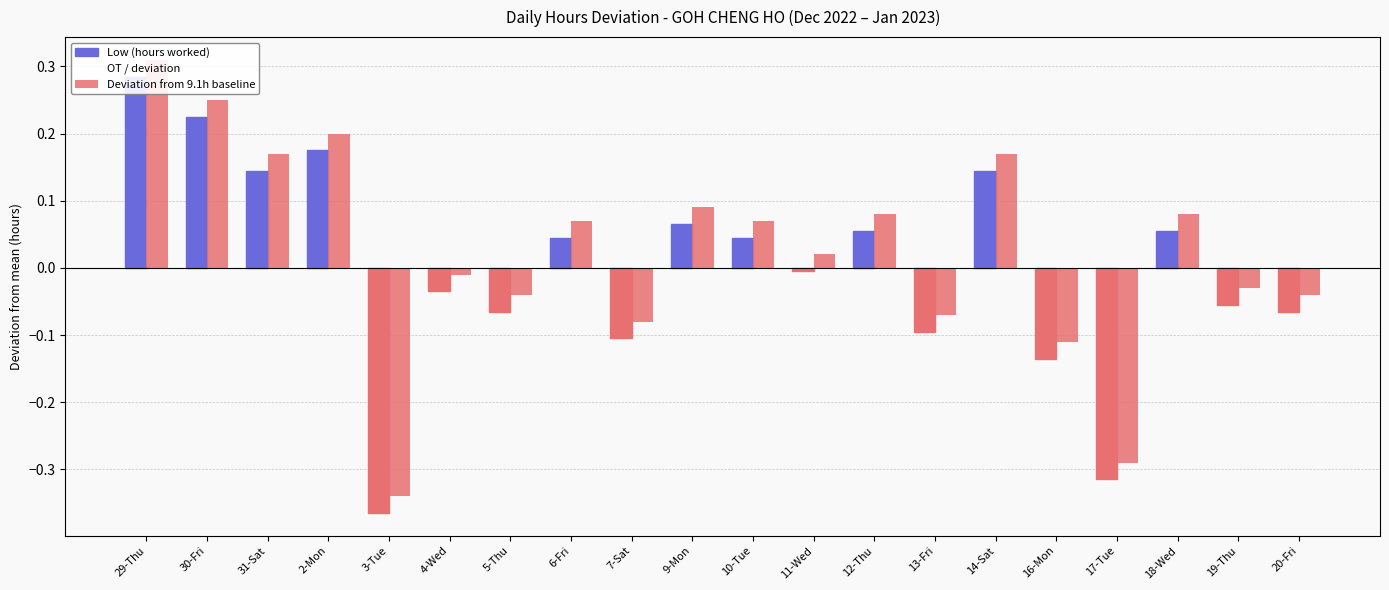

Does the chart contain stacked bars?

No